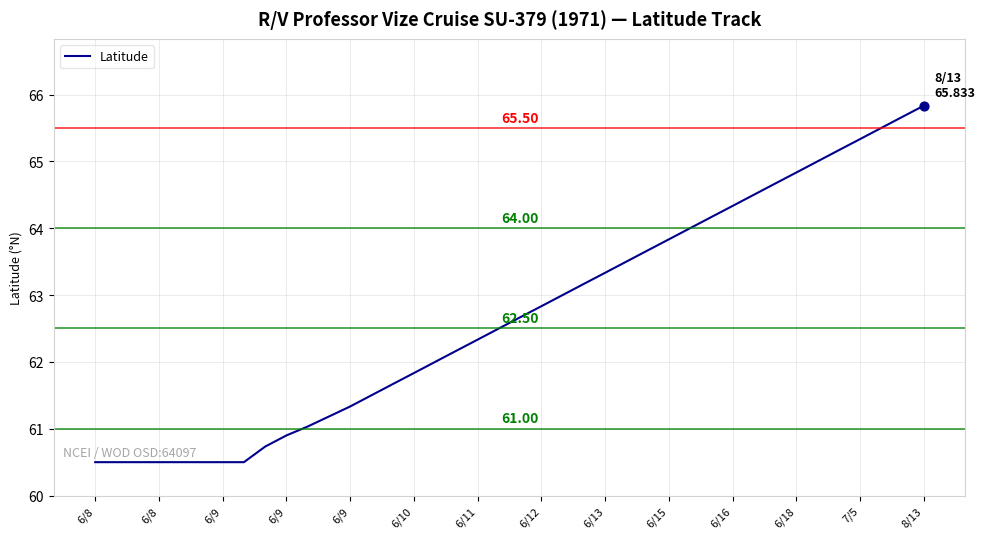

What is the difference between the maximum and minimum values?

5.3